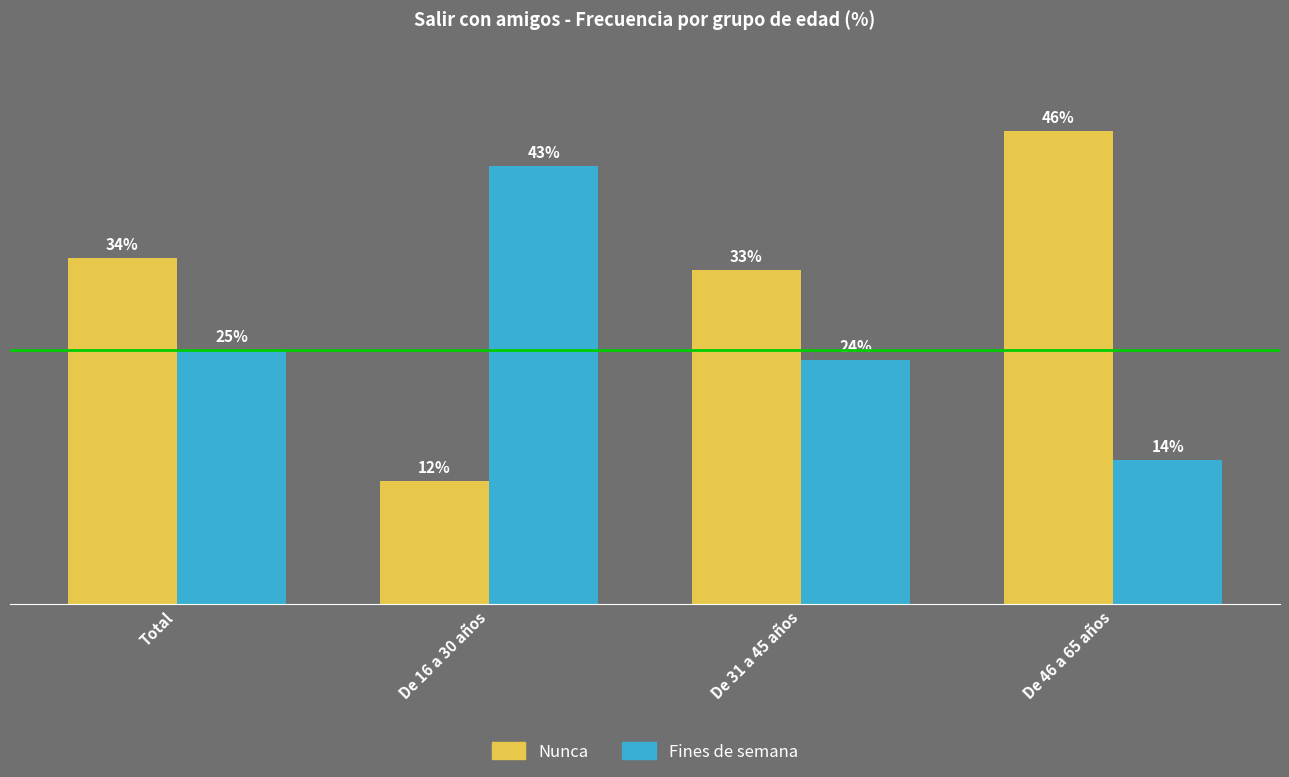

Which series has the widest spread of values?

Nunca